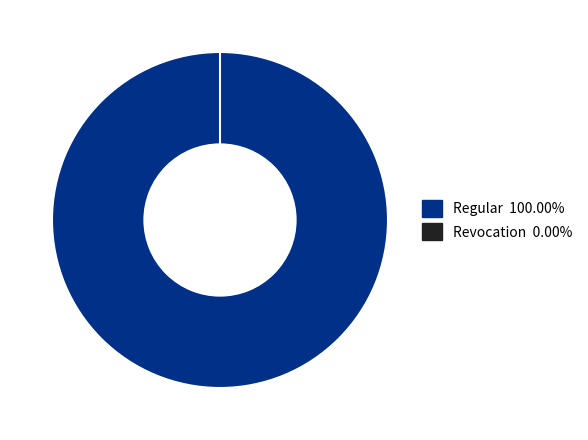

What is the largest slice in the pie chart?

Regular (io_index: 263)